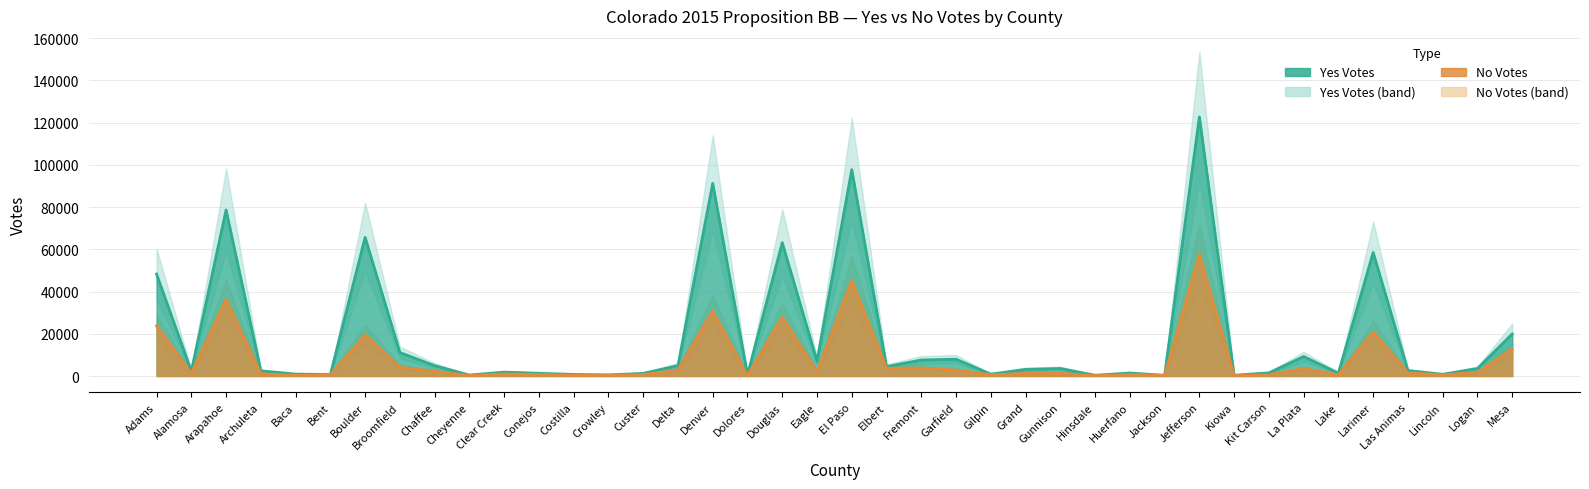

How many lines are shown in the chart?

2